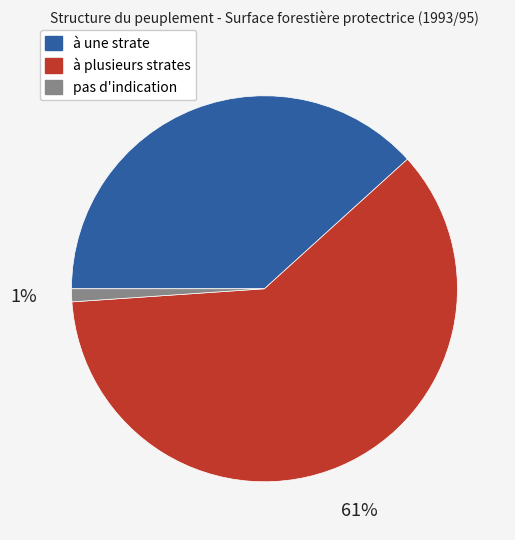

What is the smallest slice in the pie chart?

pas d'indication